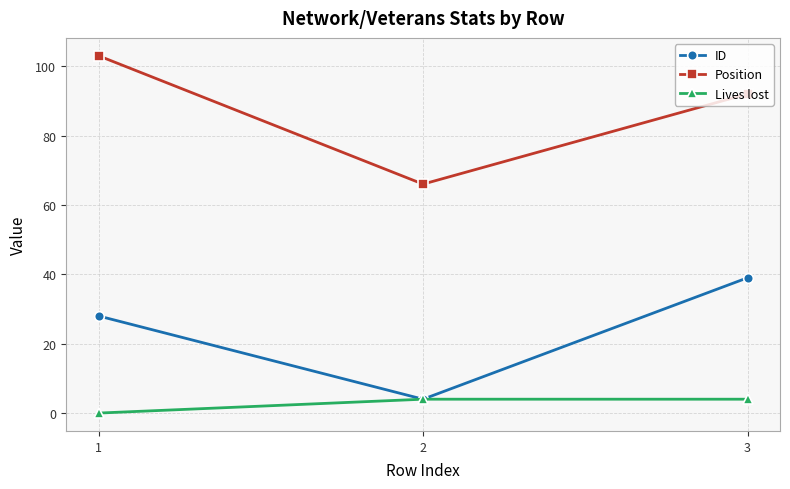

The value of Lives lost at 3 is 4. True or false?

True